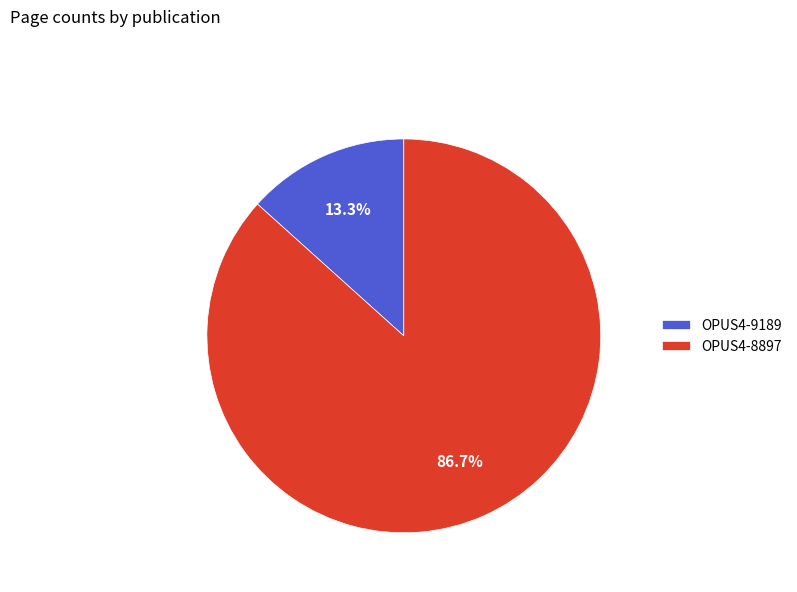

To the nearest percent, what is the difference between the largest and smallest slice percentages?

73%